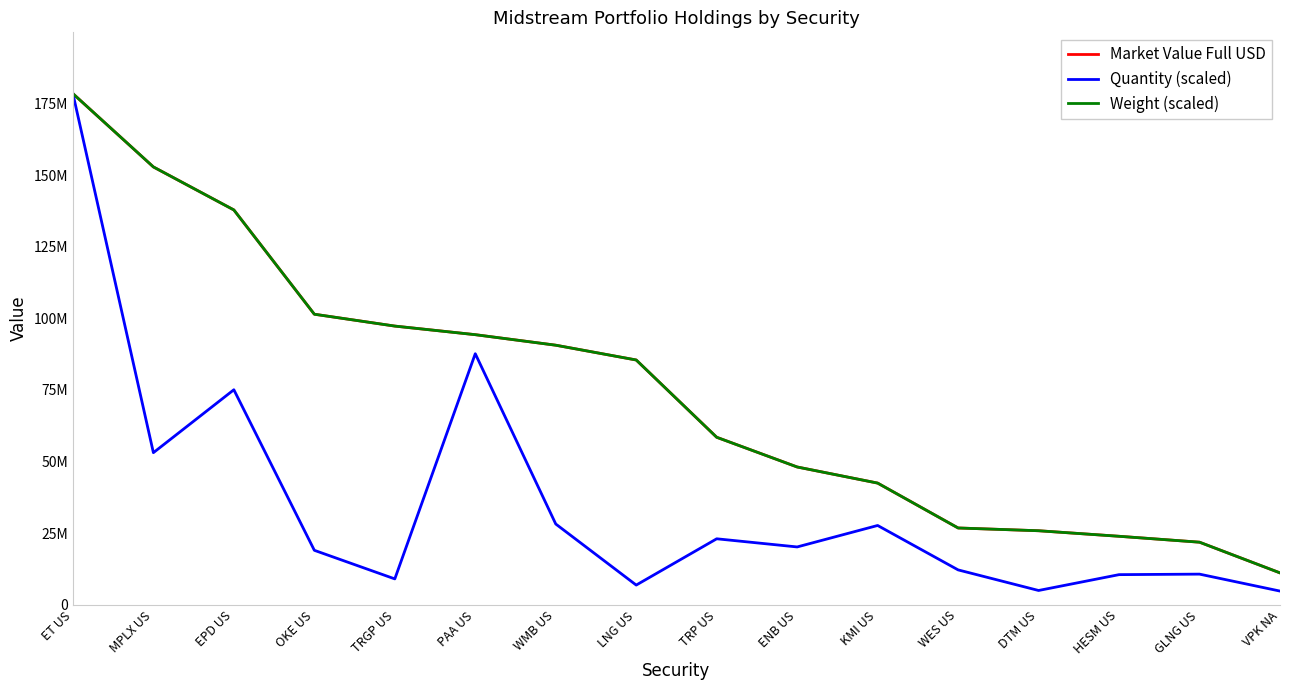

At which label does Market Value Full USD reach its minimum?

VPK NA